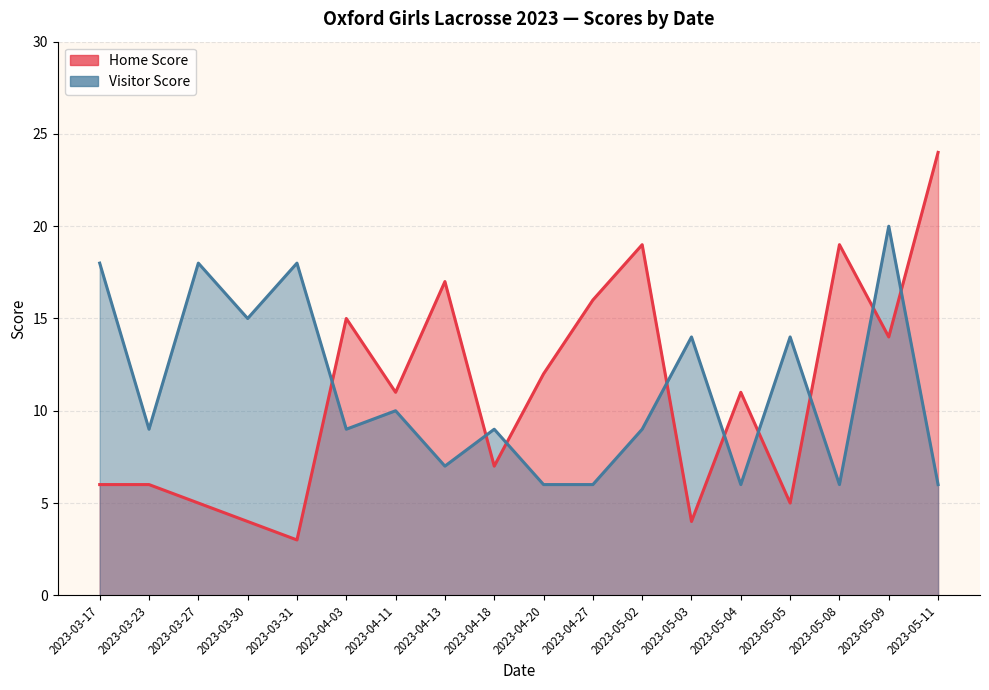

At which category is the sum across all series the highest?

2023-05-09